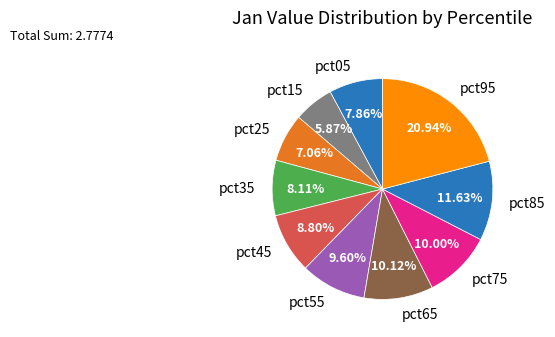

To the nearest percent, what is the difference between the largest and smallest slice percentages?

15%